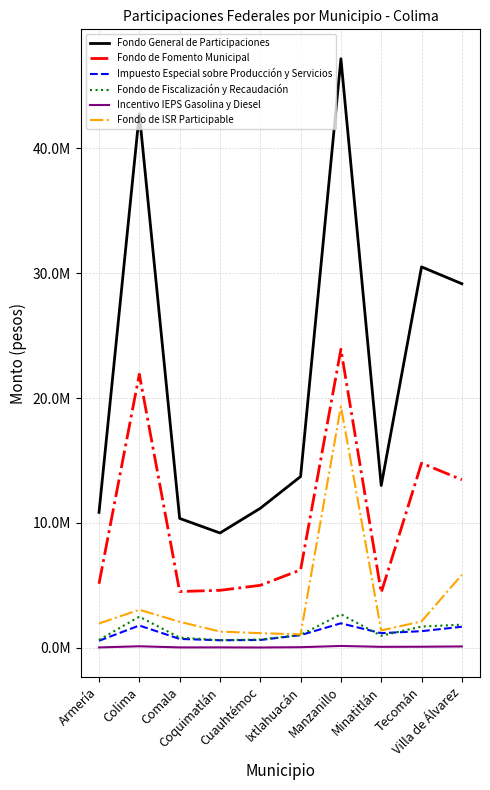

True or false: Fondo de ISR Participable and Fondo de Fiscalización y Recaudación cross at least once.

False